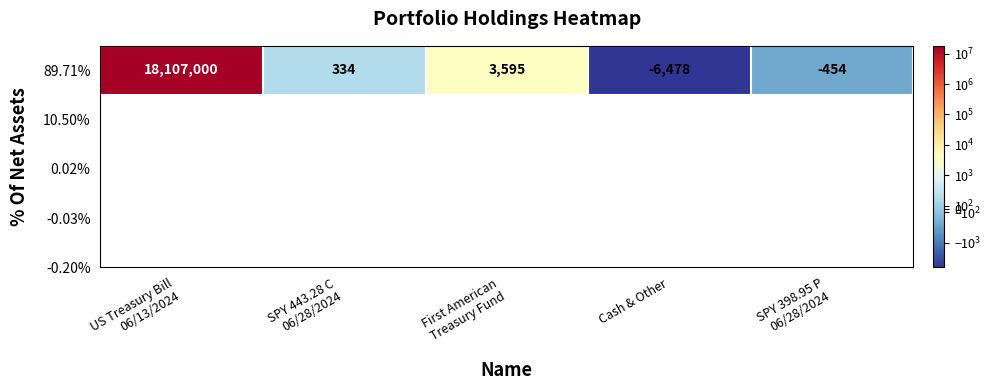

Is it true that the value at SPY 398.95 P
06/28/2024 is -289?

False